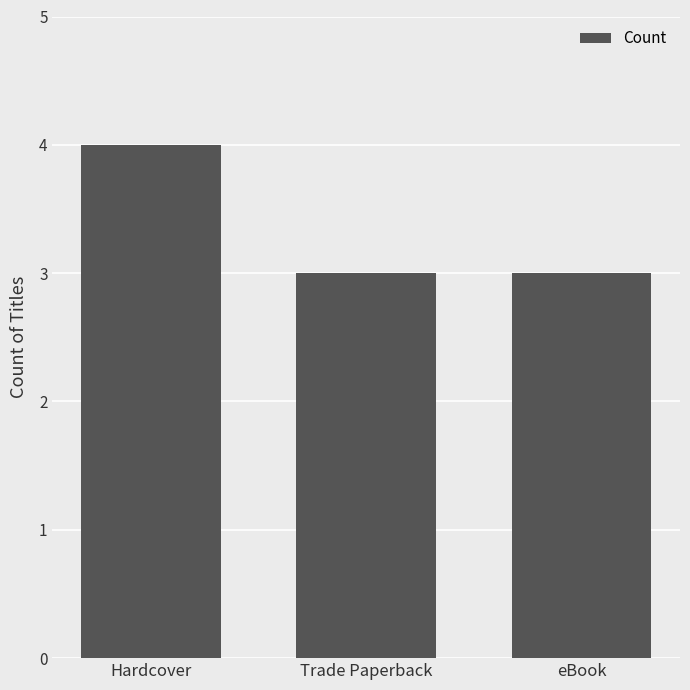

Is it true that the value at eBook is 1?

False